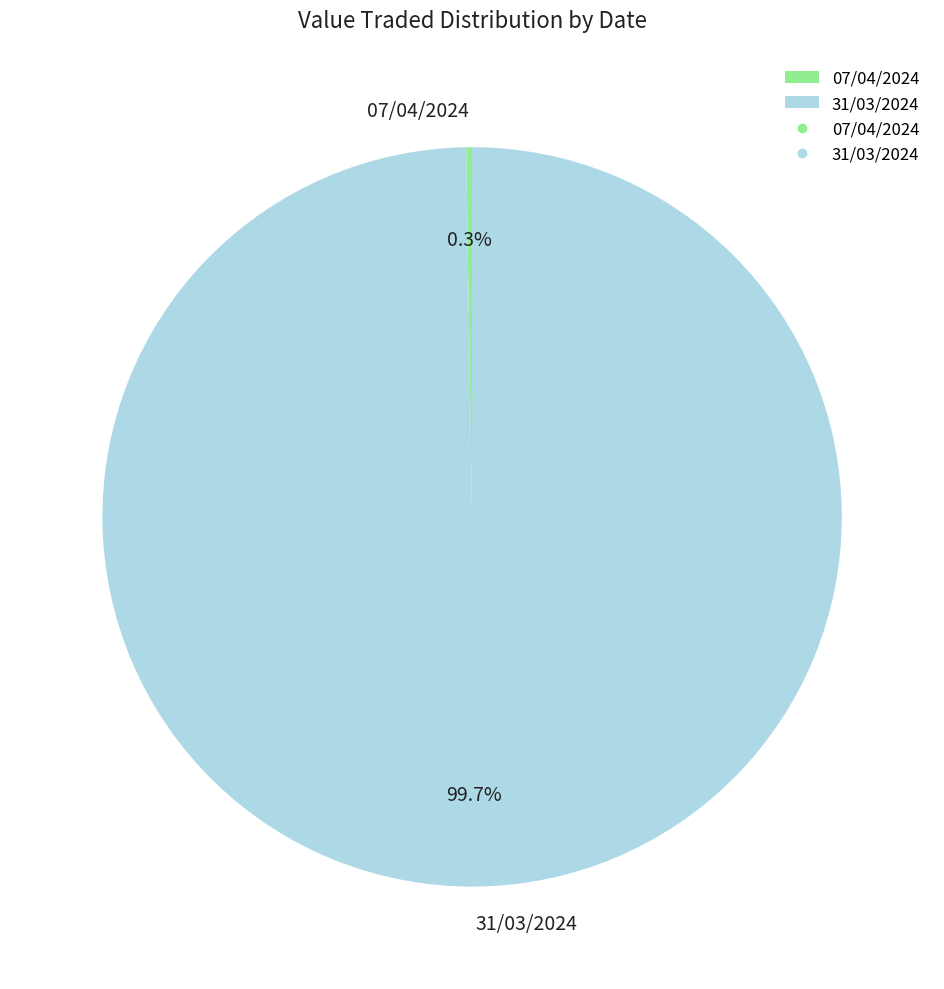

What is the largest slice in the pie chart?

31/03/2024